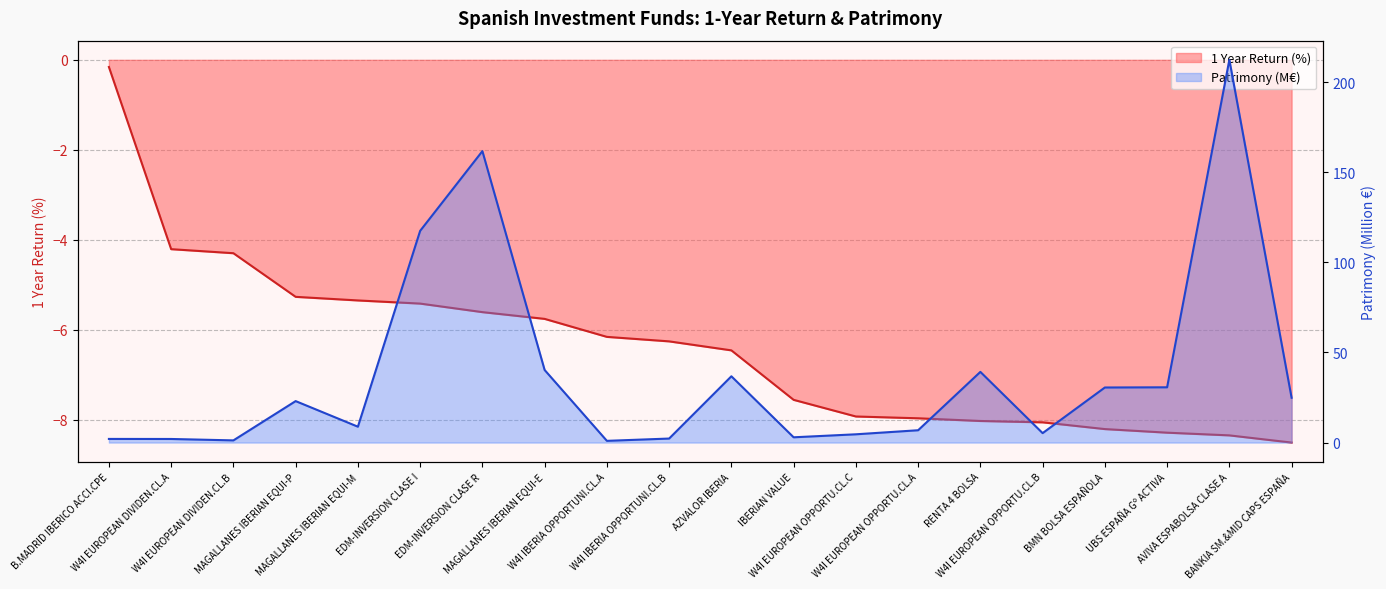

What is the label of the 8th point from the right?

W4I EUROPEAN OPPORTU.CL.C